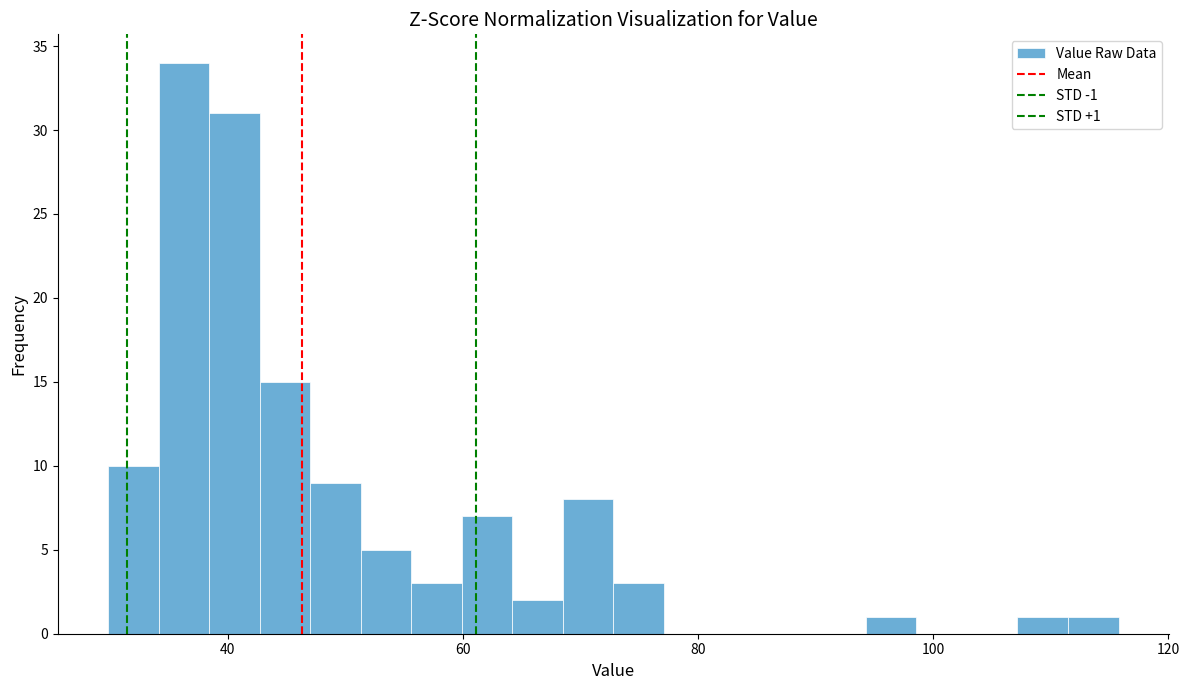

Around what value on the x-axis is the tallest bar? Give the approximate position of its centre, as read against the axis.

36